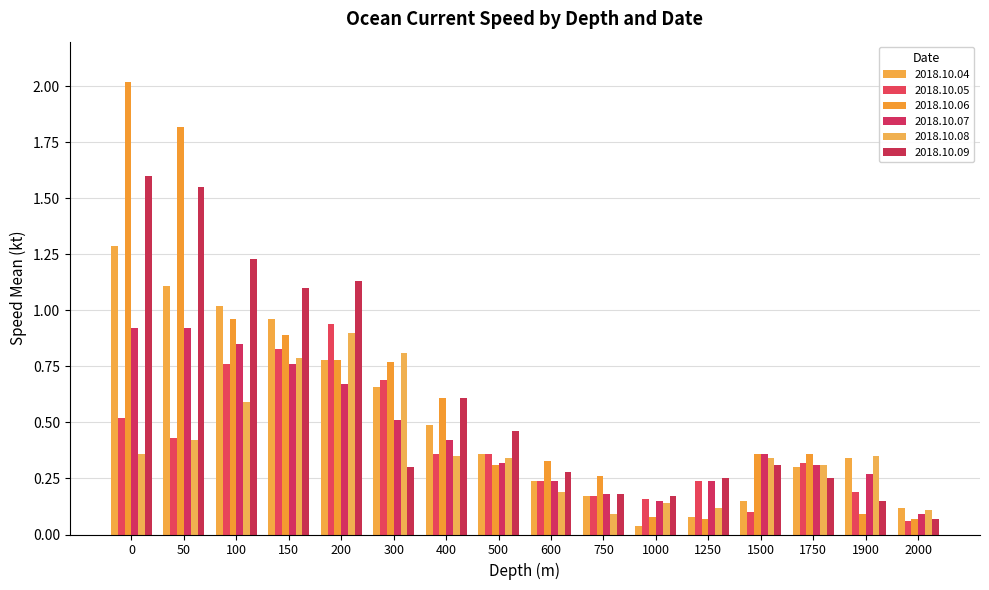

List the labels in order of 2018.10.09 value, smallest first.

2000, 1900, 1000, 750, 1250, 1750, 600, 300, 1500, 500, 400, 150, 200, 100, 50, 0